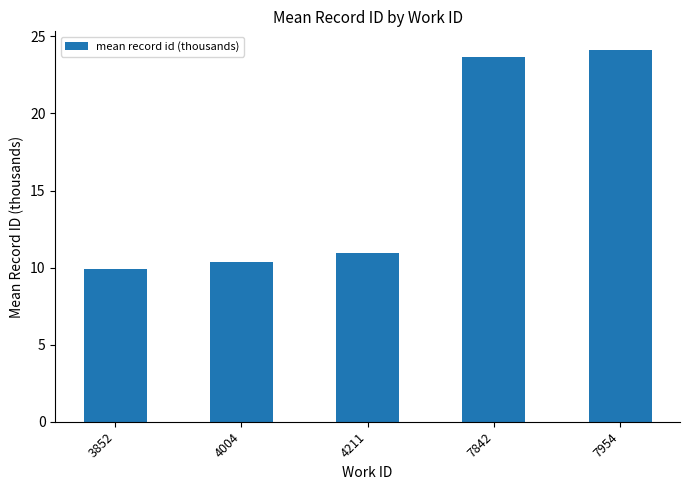

Which has a higher value, 4004 or 7842?

7842